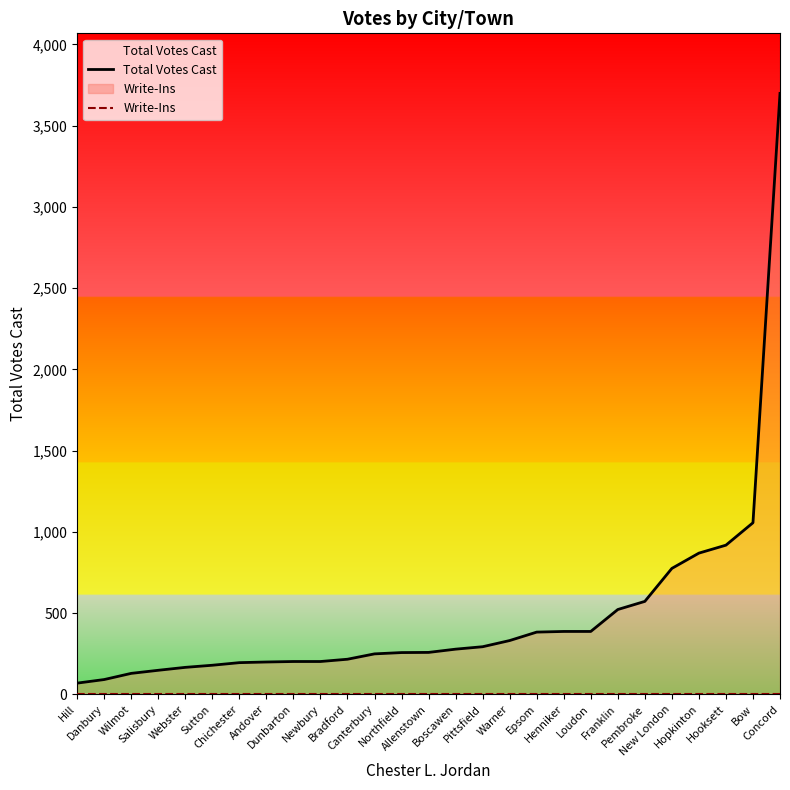

Reading right to left, transcribe all the data shown in this chart.

Total Votes Cast: Concord=3698	Bow=1056	Hooksett=918	Hopkinton=869	New London=775	Pembroke=572	Franklin=522	Loudon=387	Henniker=387	Epsom=383	Warner=331	Pittsfield=293	Boscawen=278	Allenstown=258	Northfield=257	Canterbury=249	Bradford=216	Newbury=202	Dunbarton=202	Andover=199	Chichester=195	Sutton=179	Webster=166	Salisbury=148	Wilmot=129	Danbury=91	Hill=69
Write-Ins: Concord=0	Bow=0	Hooksett=0	Hopkinton=0	New London=0	Pembroke=0	Franklin=0	Loudon=0	Henniker=0	Epsom=0	Warner=0	Pittsfield=0	Boscawen=0	Allenstown=0	Northfield=0	Canterbury=0	Bradford=0	Newbury=0	Dunbarton=0	Andover=0	Chichester=0	Sutton=0	Webster=0	Salisbury=0	Wilmot=0	Danbury=0	Hill=0